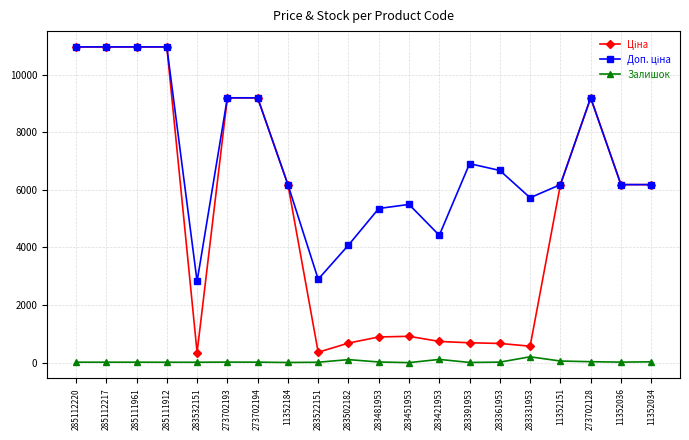

Is it true that Залишок equals 18.0 at 273702194?

True